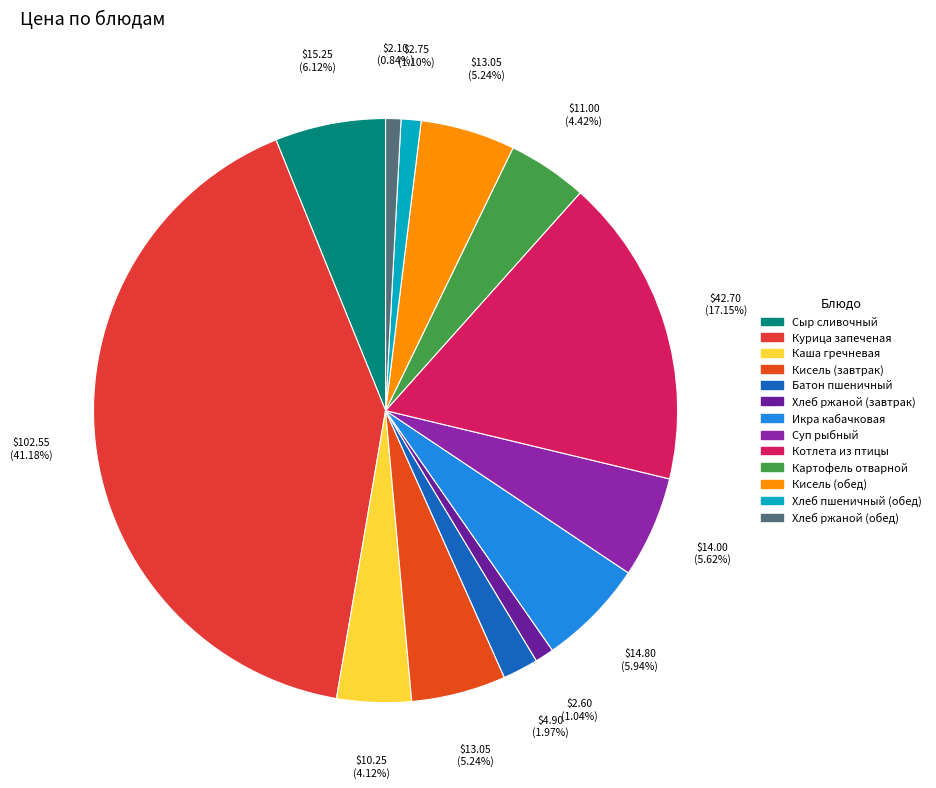

What percentage is NOT represented by Курица запеченая?

58.8%